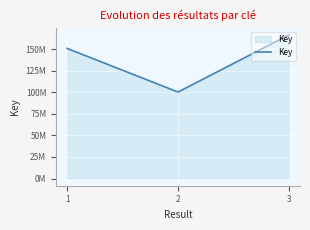

What is the smallest value displayed?

100304150